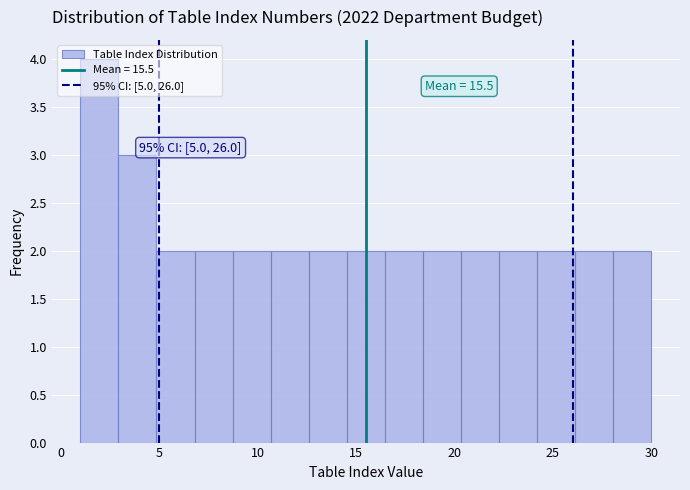

Around what value on the x-axis is the tallest bar? Give the approximate position of its centre, as read against the axis.

2.0